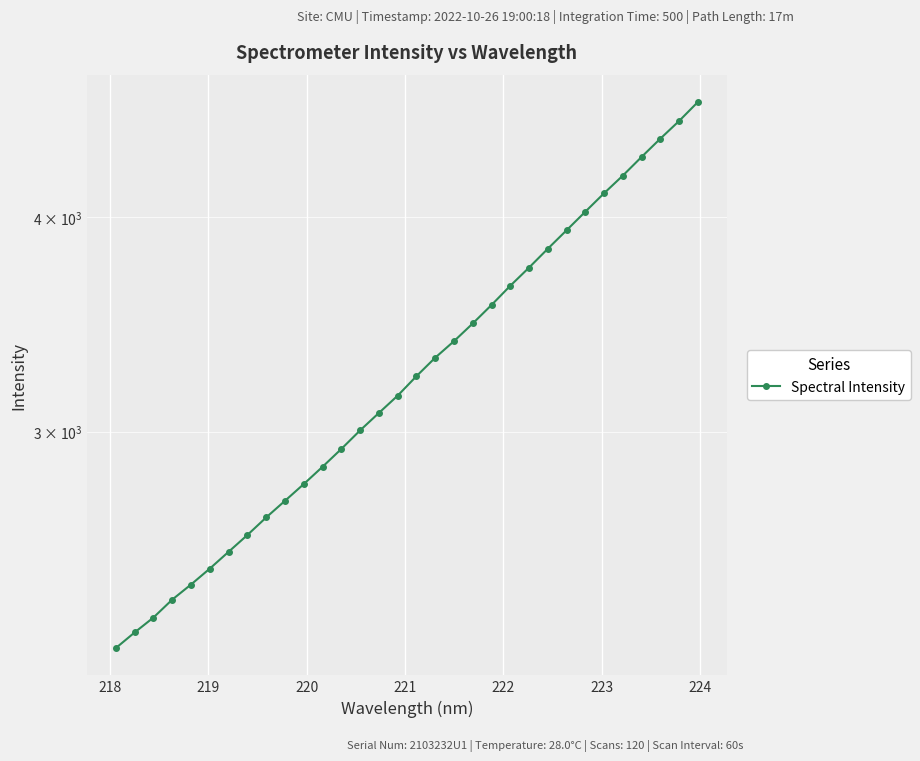

Reading left to right, transcribe all the data shown in this chart.

2244.3	2291.8	2338.1	2395.0	2444.0	2496.8	2553.6	2611.8	2674.0	2734.3	2796.4	2862.0	2931.2	3005.2	3076.2	3148.4	3231.7	3312.9	3387.1	3468.5	3555.6	3648.4	3738.5	3834.2	3930.4	4029.5	4130.5	4229.5	4336.7	4444.3	4550.8	4668.0